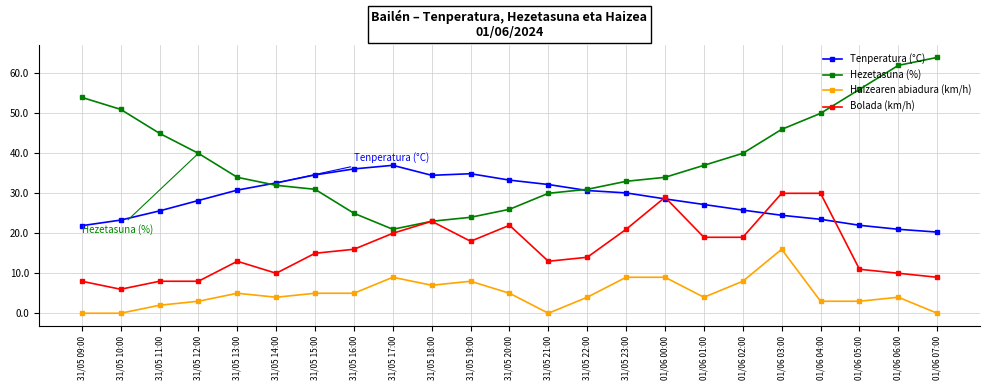

What is the difference between the maximum and minimum values in the Tenperatura (°C) series?

16.7